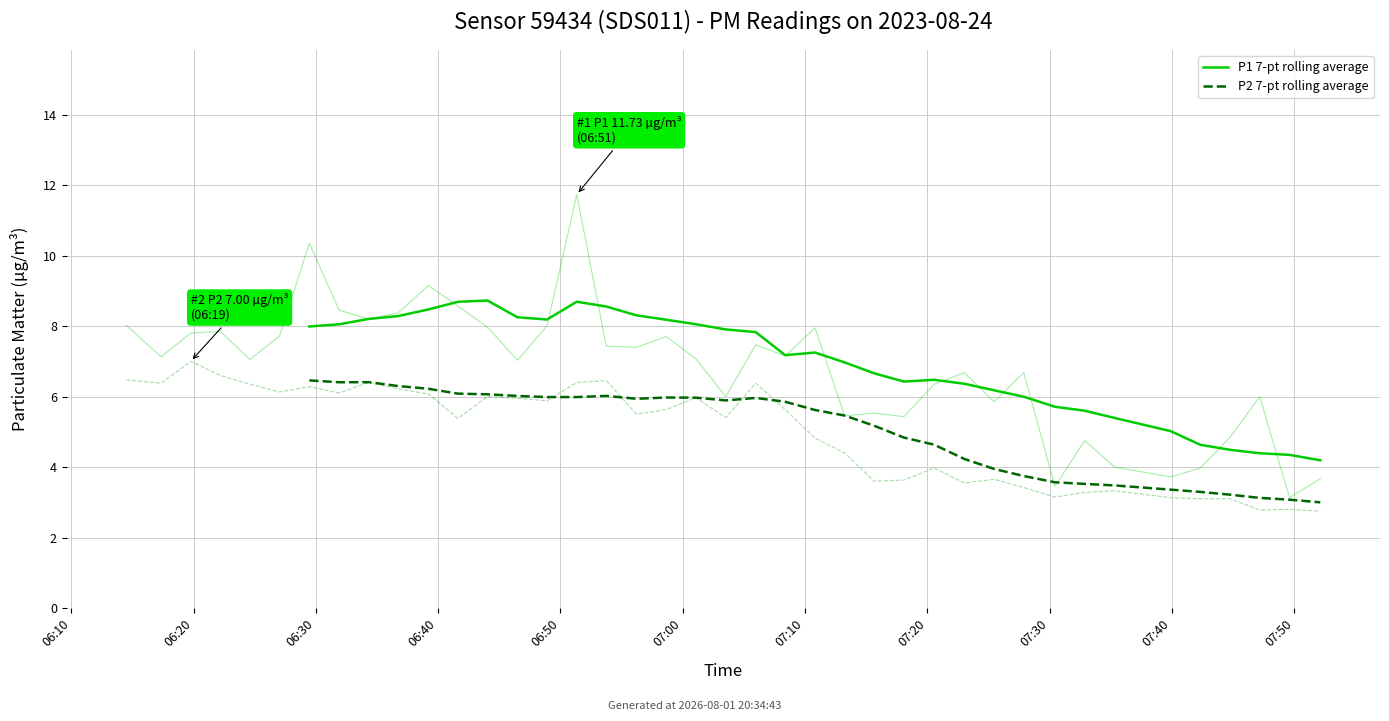

What position from the left is 11?

12